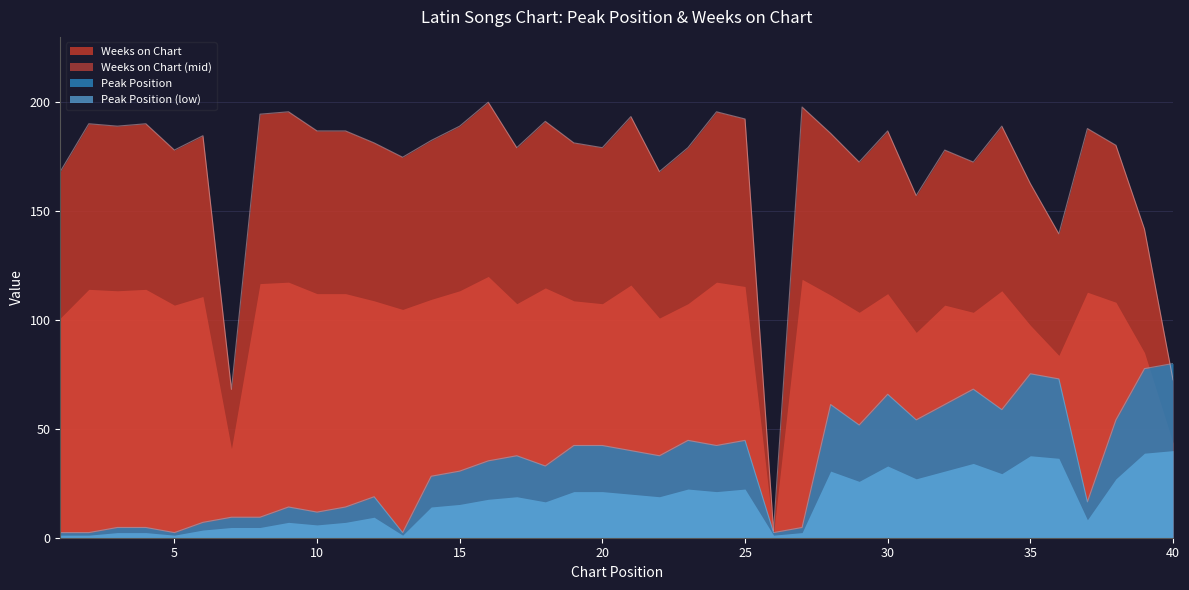

What is the difference between the Weeks on Chart values at 3 and 31?

31.9